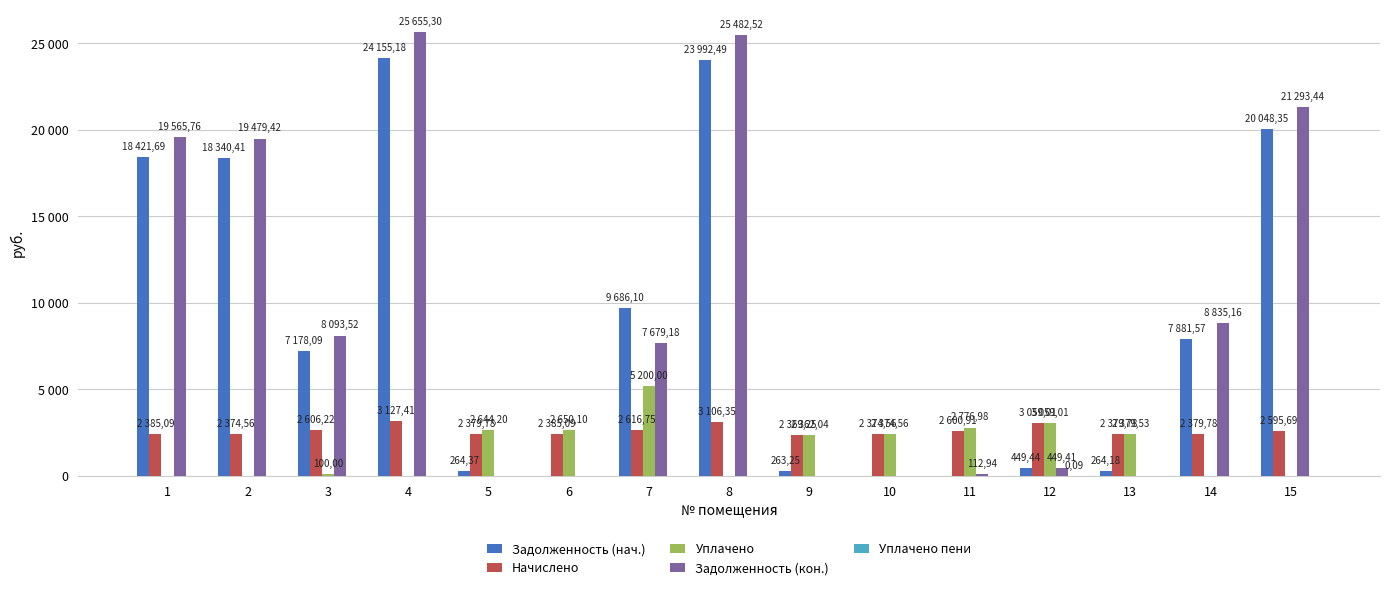

Where is Задолженность (нач.) nearest to the value 12077?

7